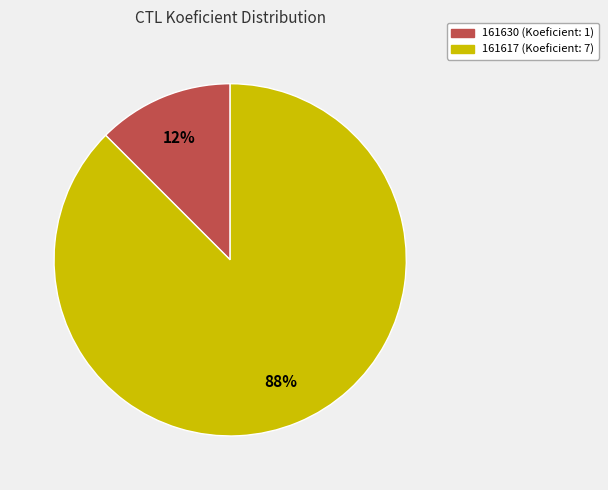

Which slice represents more than half of the pie?

161617